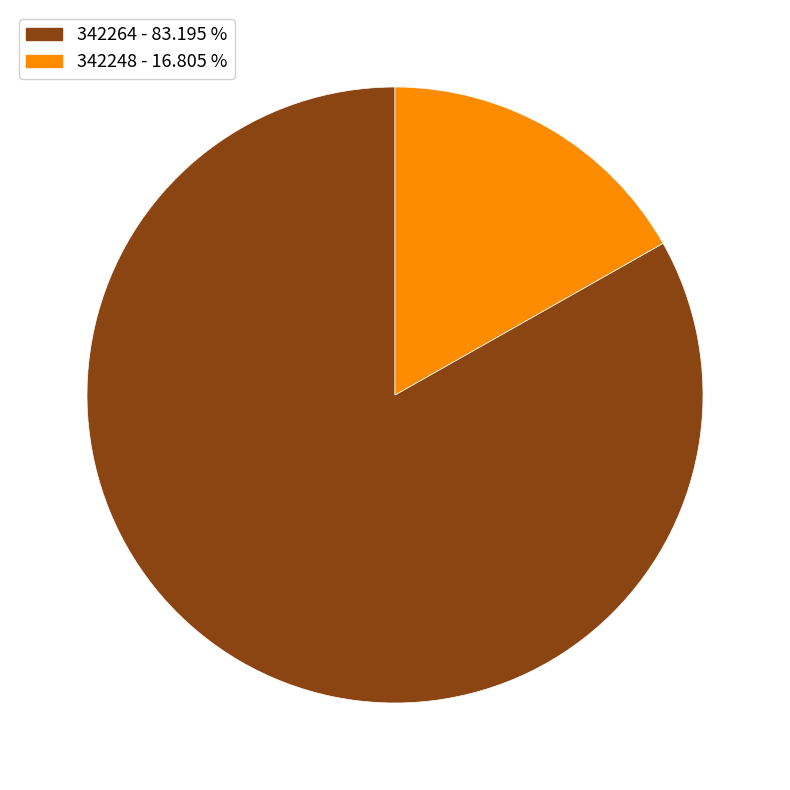

Combined, do 342264 and 342248 account for over 50%?

Yes